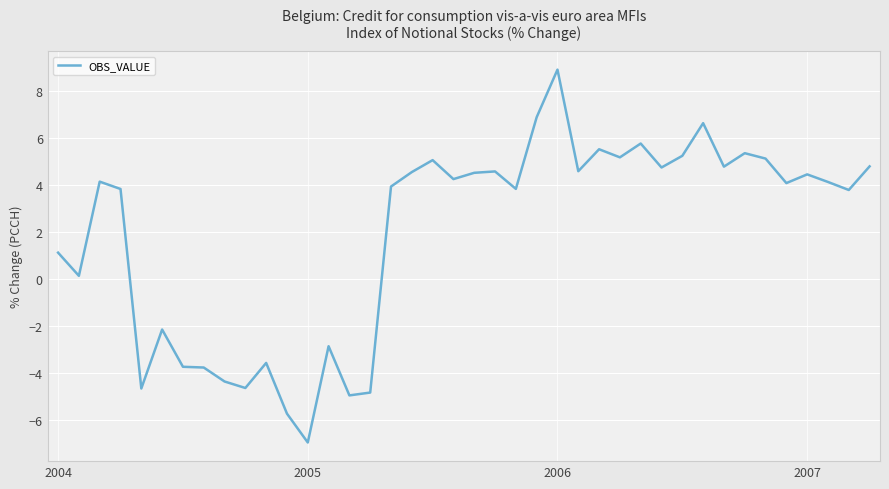

What is the difference between the maximum and minimum values?

15.9